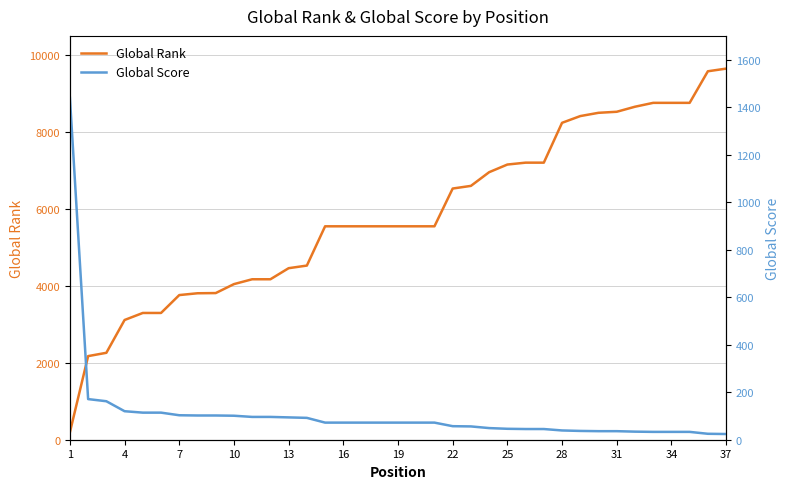

What is the highest value of the Global Rank series?

9649